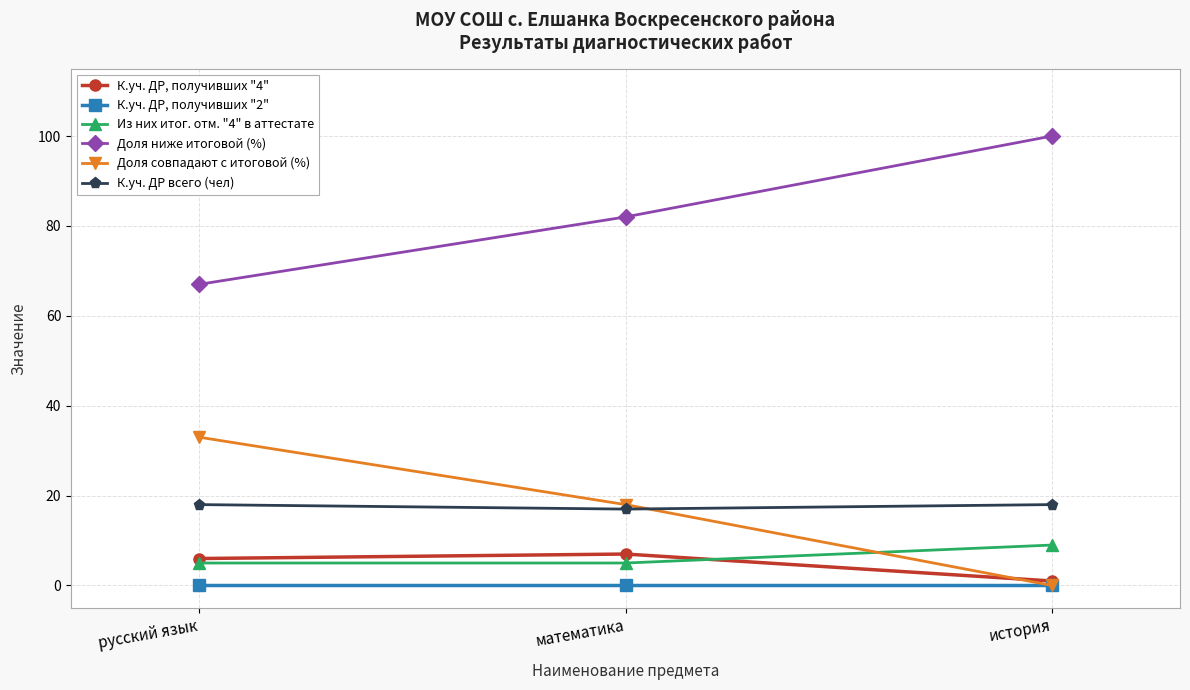

What is the greatest value displayed?

100